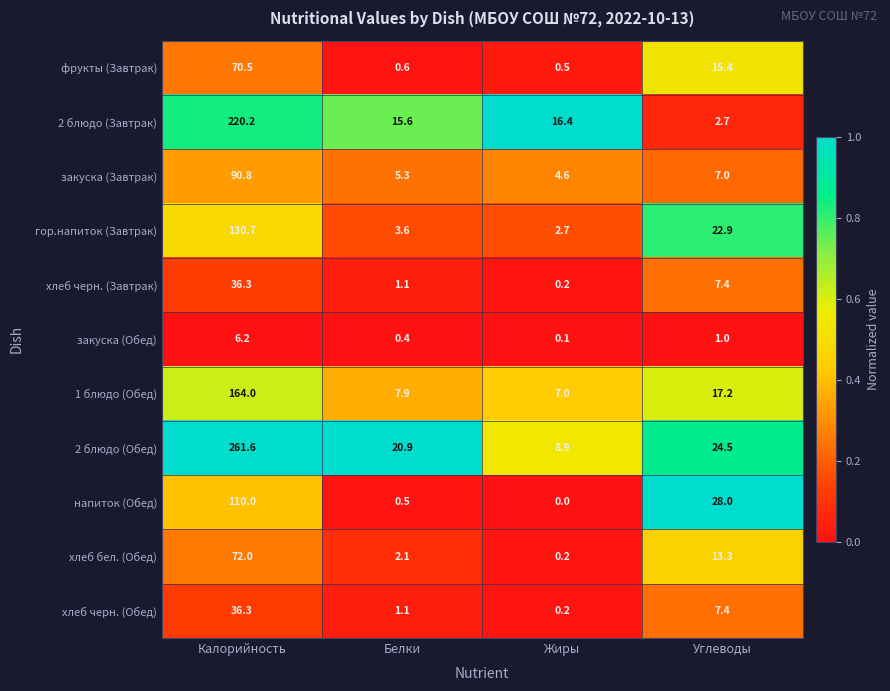

The value of 1 блюдо (Обед) at Белки is 7.9. True or false?

True